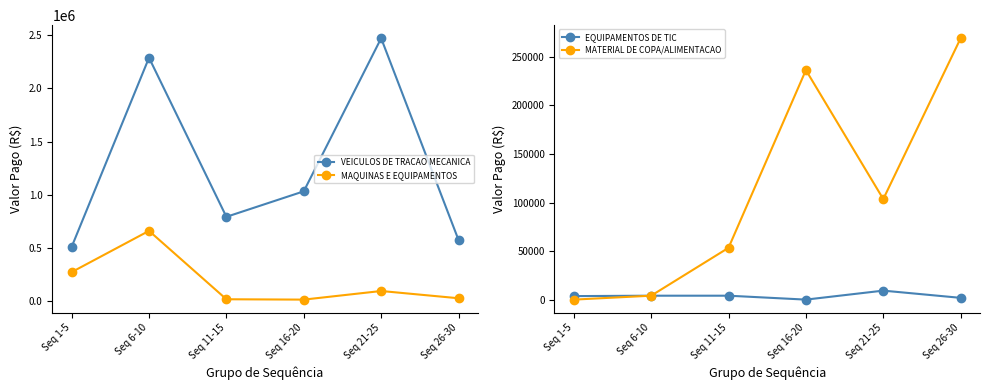

What is the difference between the maximum and second lowest values in the EQUIPAMENTOS DE TIC series?

7427.3